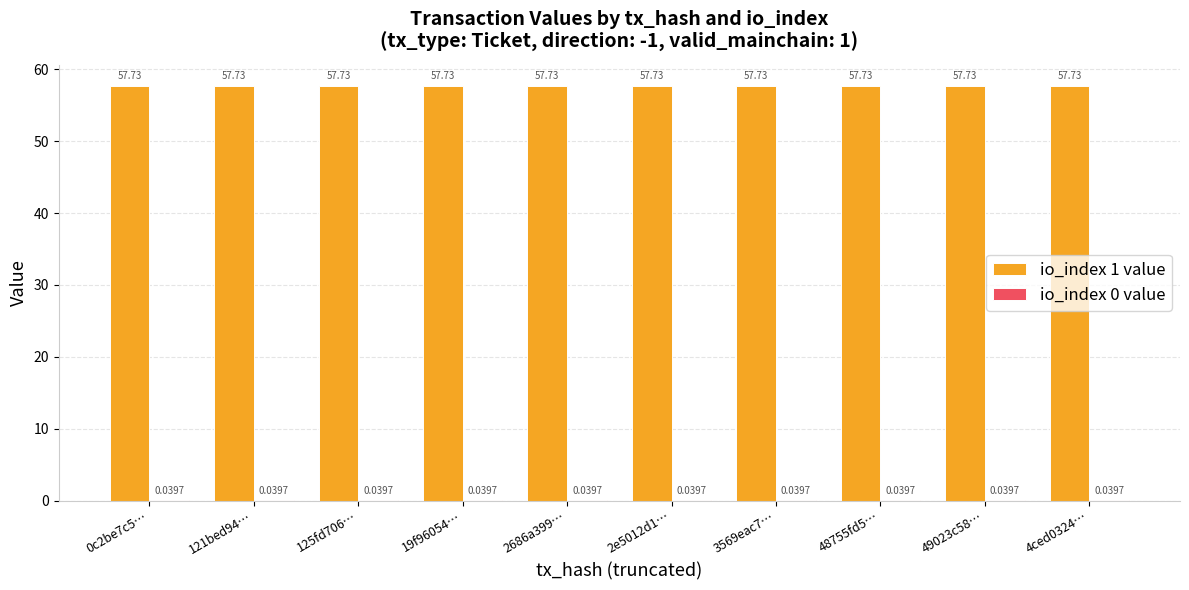

Which series has the largest total across all categories?

io_index 1 value